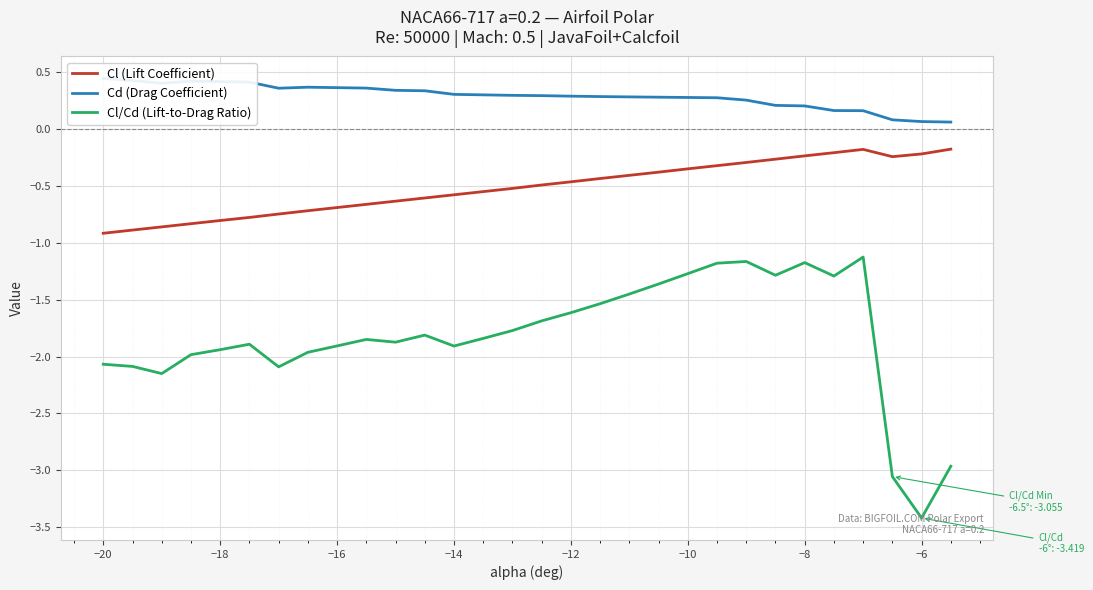

At how many categories does at least one series exceed -1?

30